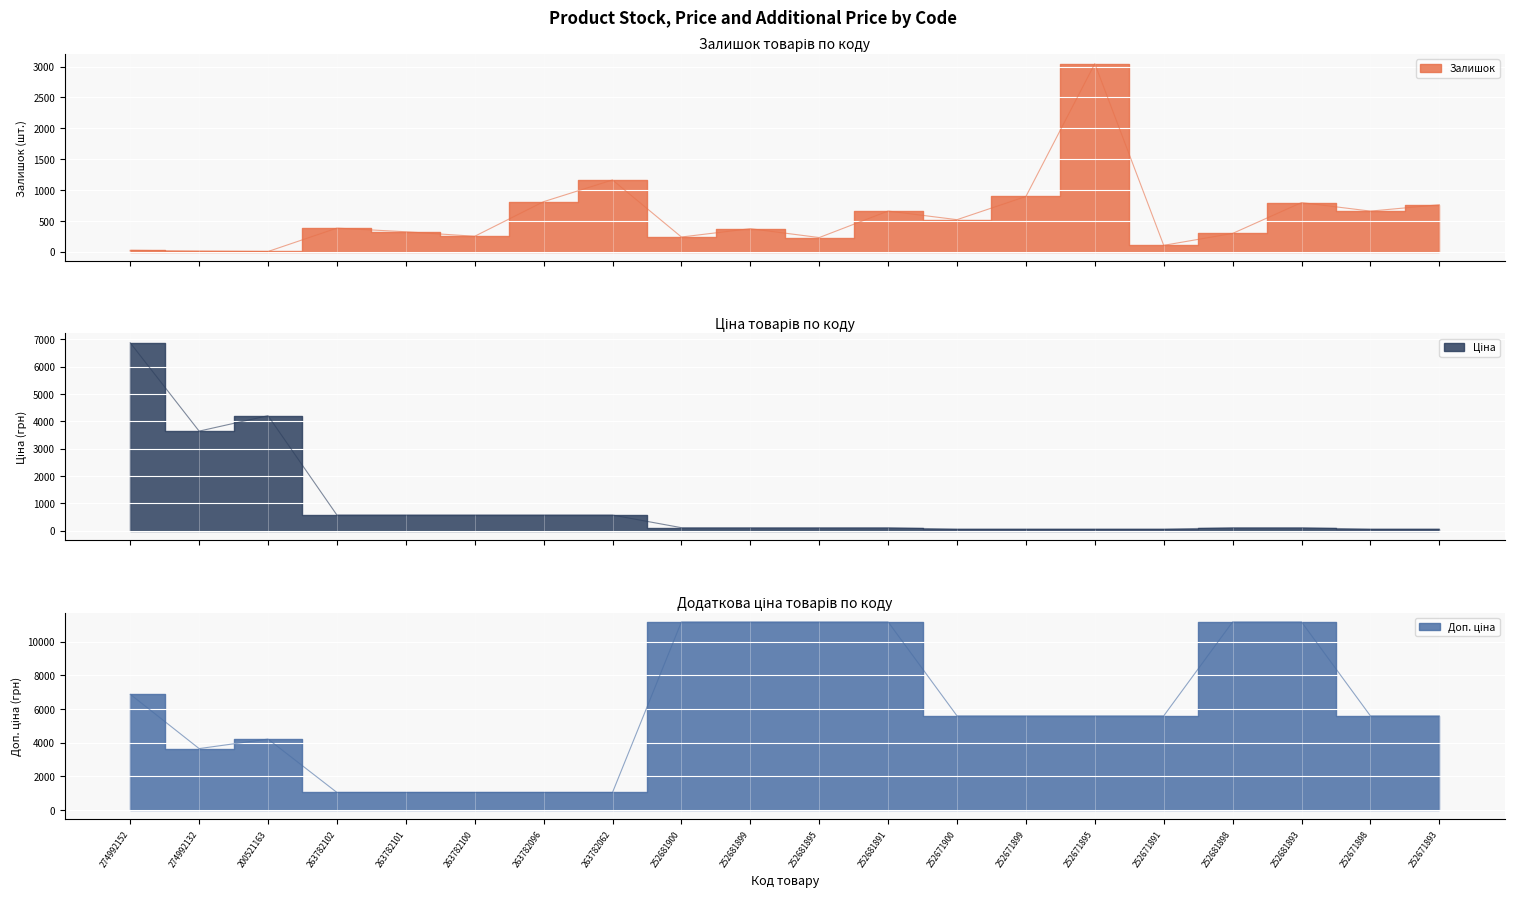

What is the highest value of the Залишок series?

3048.0